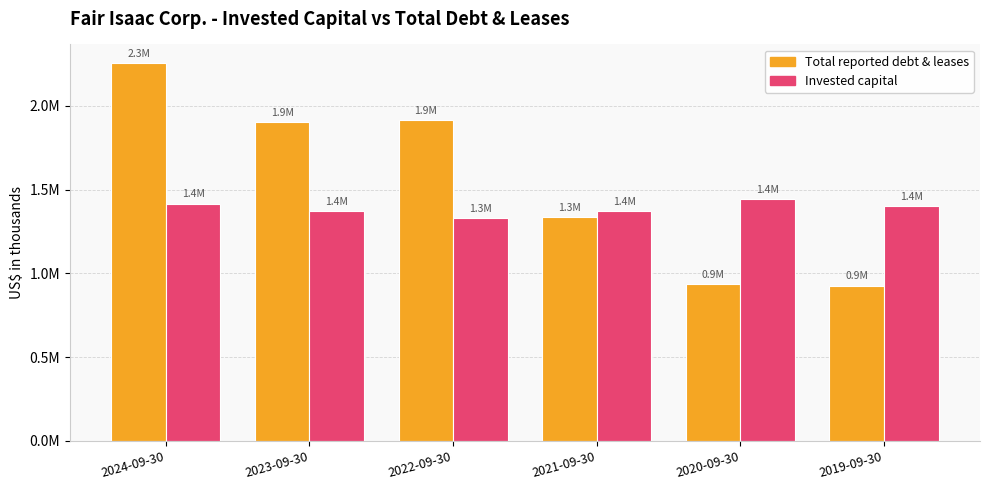

Rank the series by their average value, from lowest to highest.

Invested capital, Total reported debt & leases